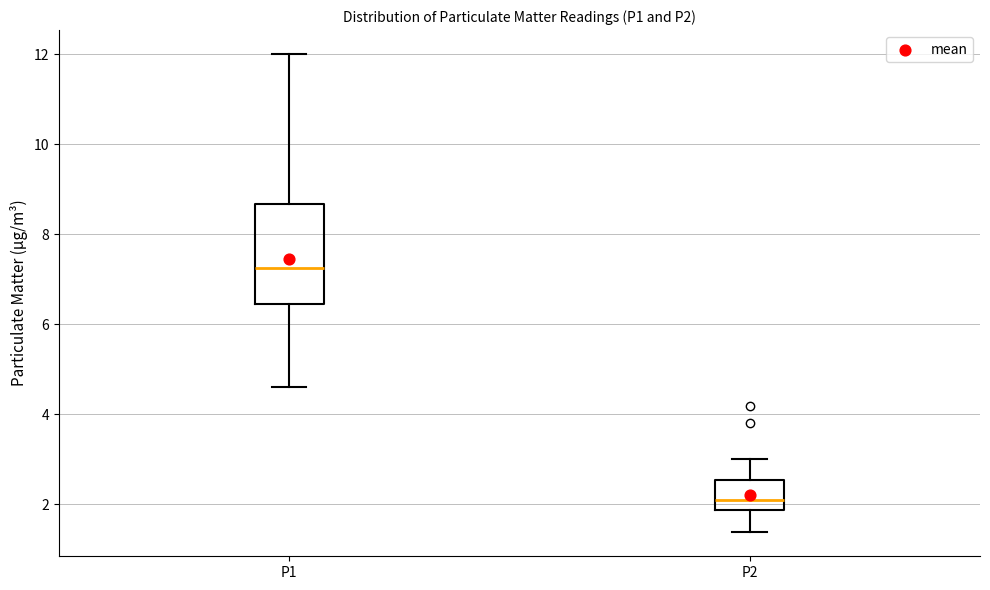

Which box is the tallest, from its lower edge to its upper edge?

P1